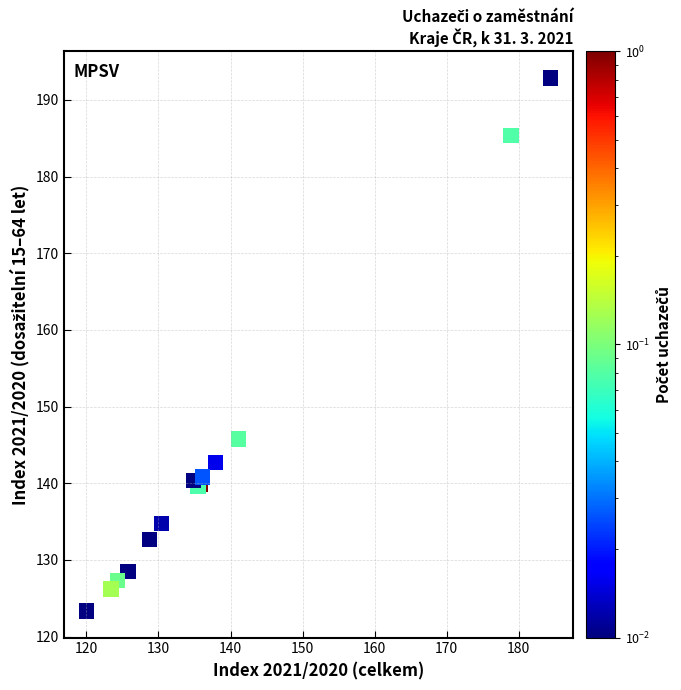

What Y value in the scatter plot is closest to 158?

145.8